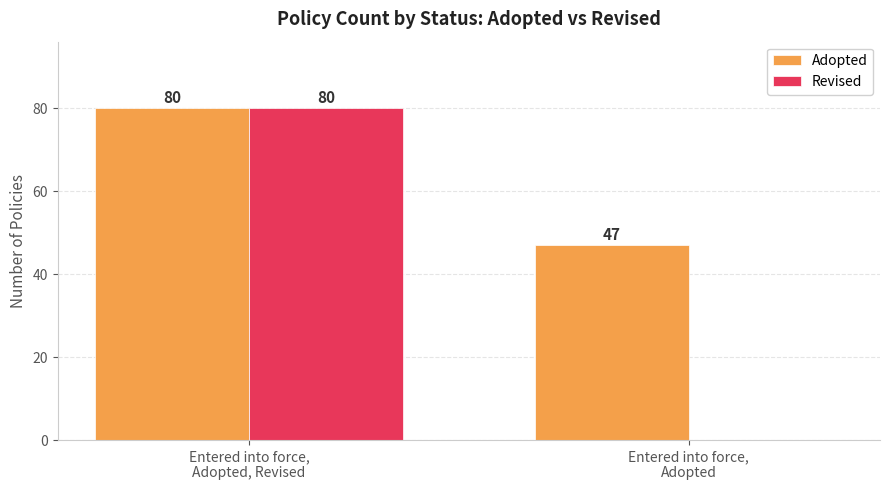

What is the spread (max minus min) of values at Entered into force,
Adopted?

47